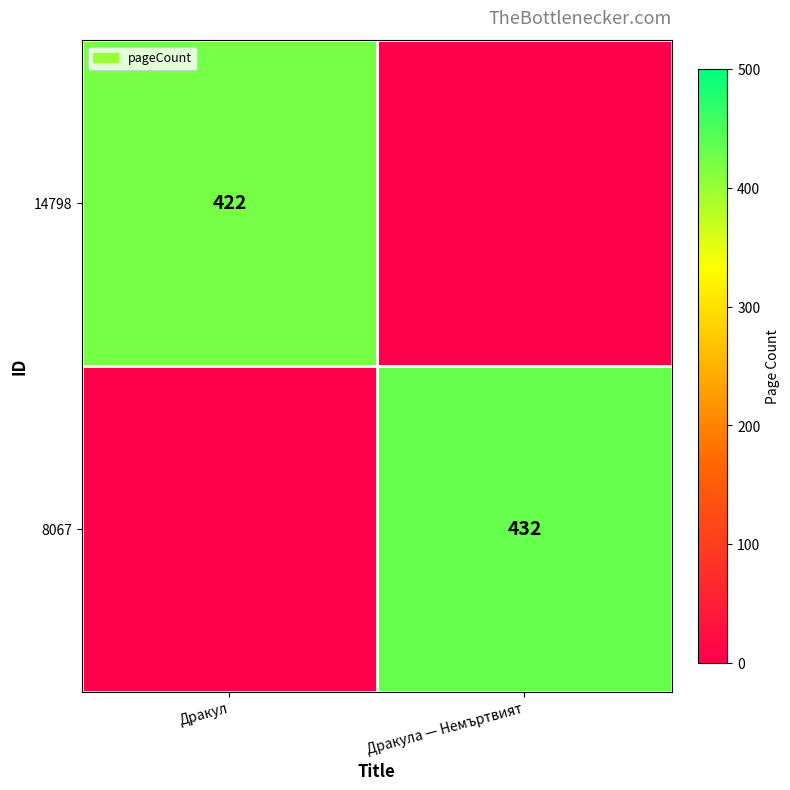

Between Дракула — Немъртвият and Дракул, which is larger?

Дракул